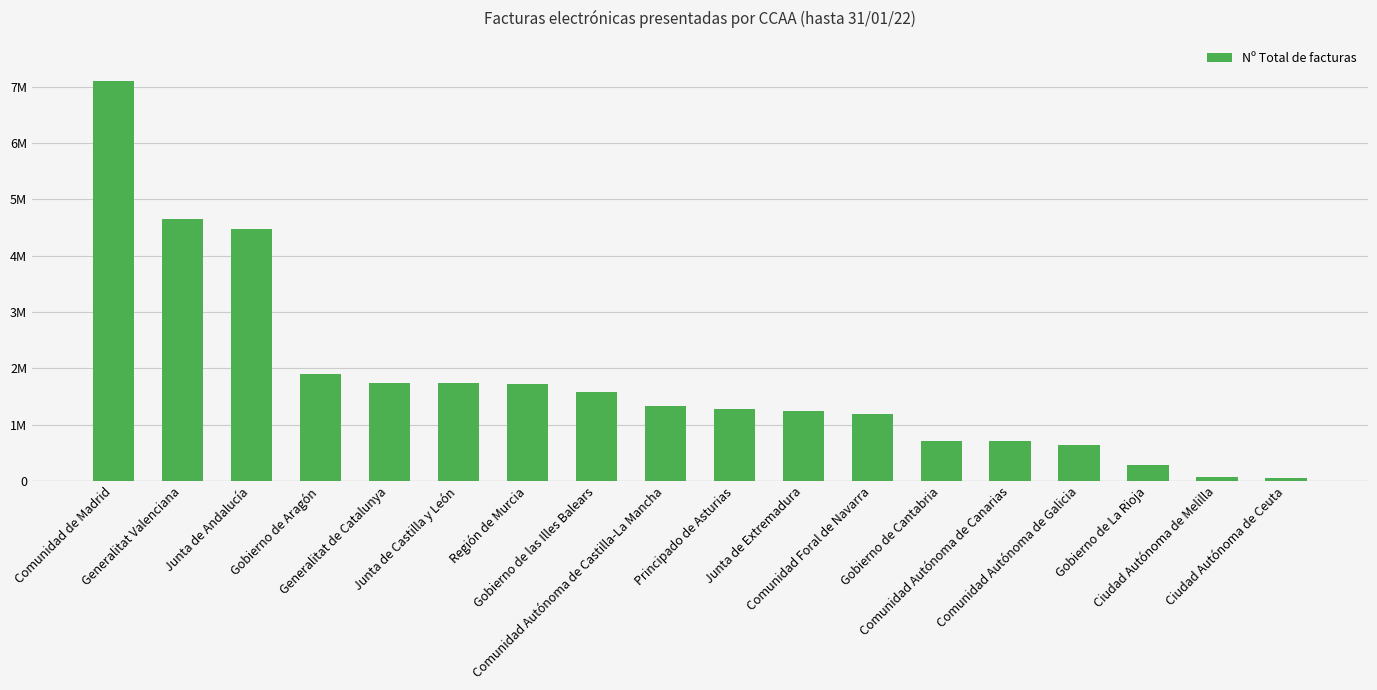

What position from the left is Principado de Asturias?

10